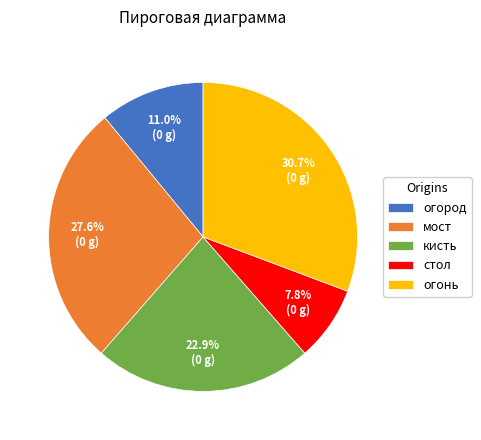

What is the largest slice in the pie chart?

огонь